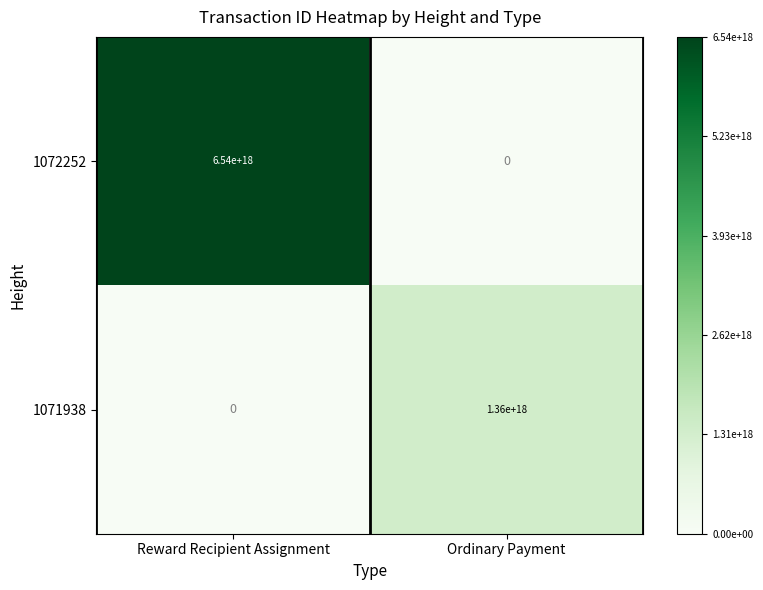

Rank the series by their average value, from highest to lowest.

1072252, 1071938